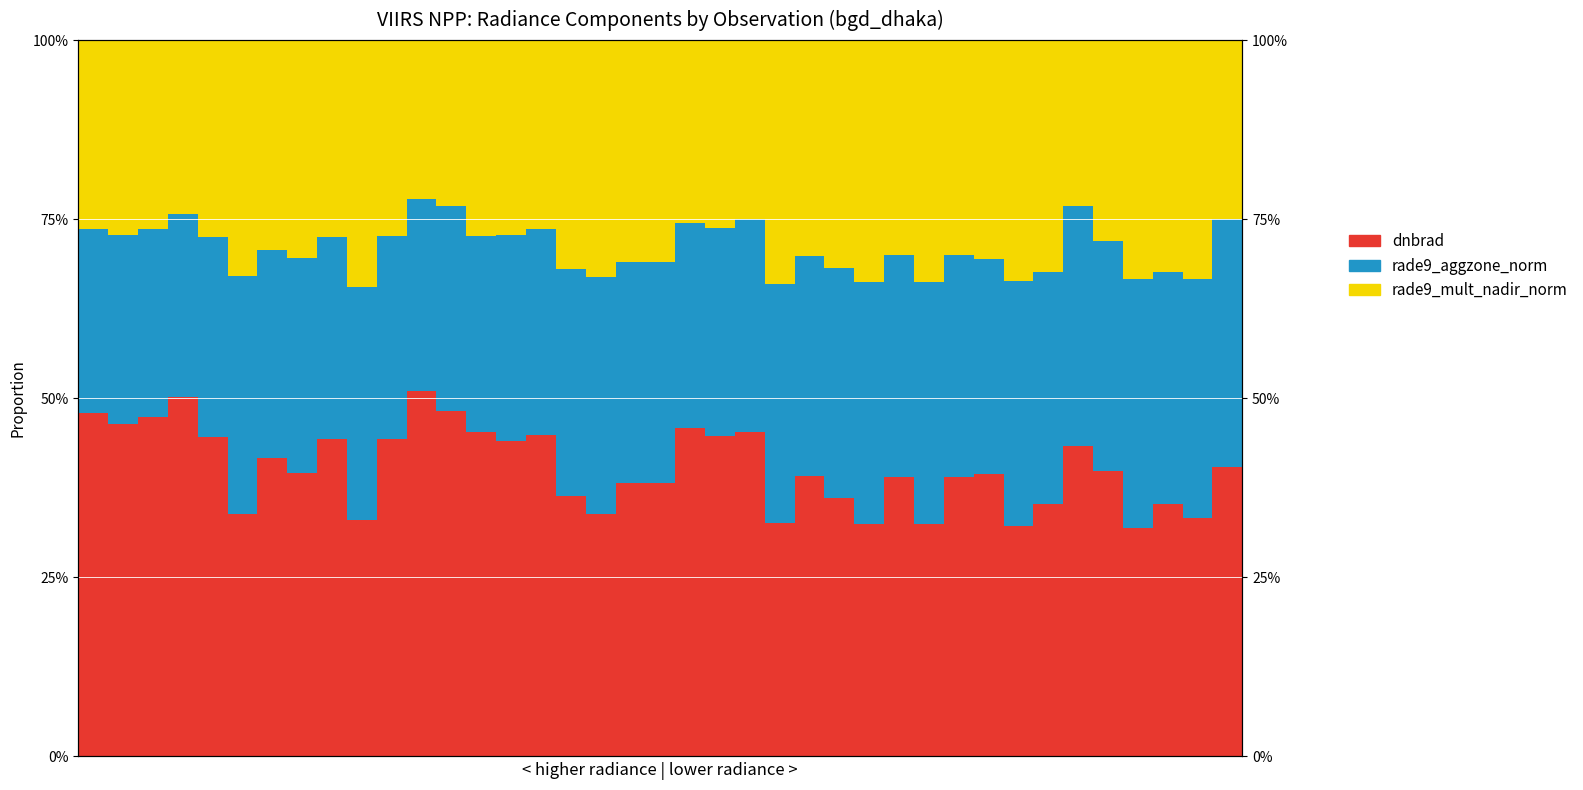

Reading right to left, list all the values displayed in this chart.

dnbrad: 38=0.4	37=0.3	36=0.4	35=0.3	34=0.4	33=0.4	32=0.4	31=0.3	30=0.4	29=0.4	28=0.3	27=0.4	26=0.3	25=0.4	24=0.4	23=0.3	22=0.5	21=0.4	20=0.5	19=0.4	18=0.4	17=0.3	16=0.4	15=0.4	14=0.4	13=0.5	12=0.5	11=0.5	10=0.4	9=0.3	8=0.4	7=0.4	6=0.4	5=0.3	4=0.4	3=0.5	2=0.5	1=0.5	0=0.5
rade9_aggzone_norm: 38=0.3	37=0.3	36=0.3	35=0.3	34=0.3	33=0.3	32=0.3	31=0.3	30=0.3	29=0.3	28=0.3	27=0.3	26=0.3	25=0.3	24=0.3	23=0.3	22=0.3	21=0.3	20=0.3	19=0.3	18=0.3	17=0.3	16=0.3	15=0.3	14=0.3	13=0.3	12=0.3	11=0.3	10=0.3	9=0.3	8=0.3	7=0.3	6=0.3	5=0.3	4=0.3	3=0.3	2=0.3	1=0.3	0=0.3
rade9_mult_nadir_norm: 38=0.2	37=0.3	36=0.3	35=0.3	34=0.3	33=0.2	32=0.3	31=0.3	30=0.3	29=0.3	28=0.3	27=0.3	26=0.3	25=0.3	24=0.3	23=0.3	22=0.2	21=0.3	20=0.3	19=0.3	18=0.3	17=0.3	16=0.3	15=0.3	14=0.3	13=0.3	12=0.2	11=0.2	10=0.3	9=0.3	8=0.3	7=0.3	6=0.3	5=0.3	4=0.3	3=0.2	2=0.3	1=0.3	0=0.3